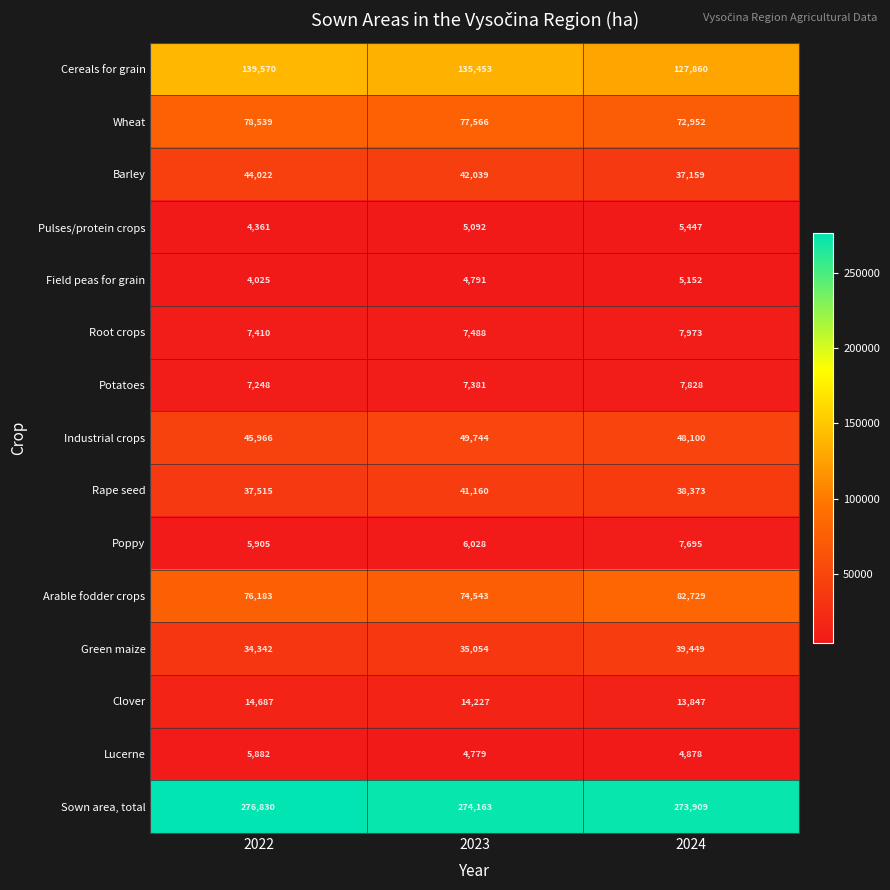

At how many categories does at least one series exceed 266525?

3